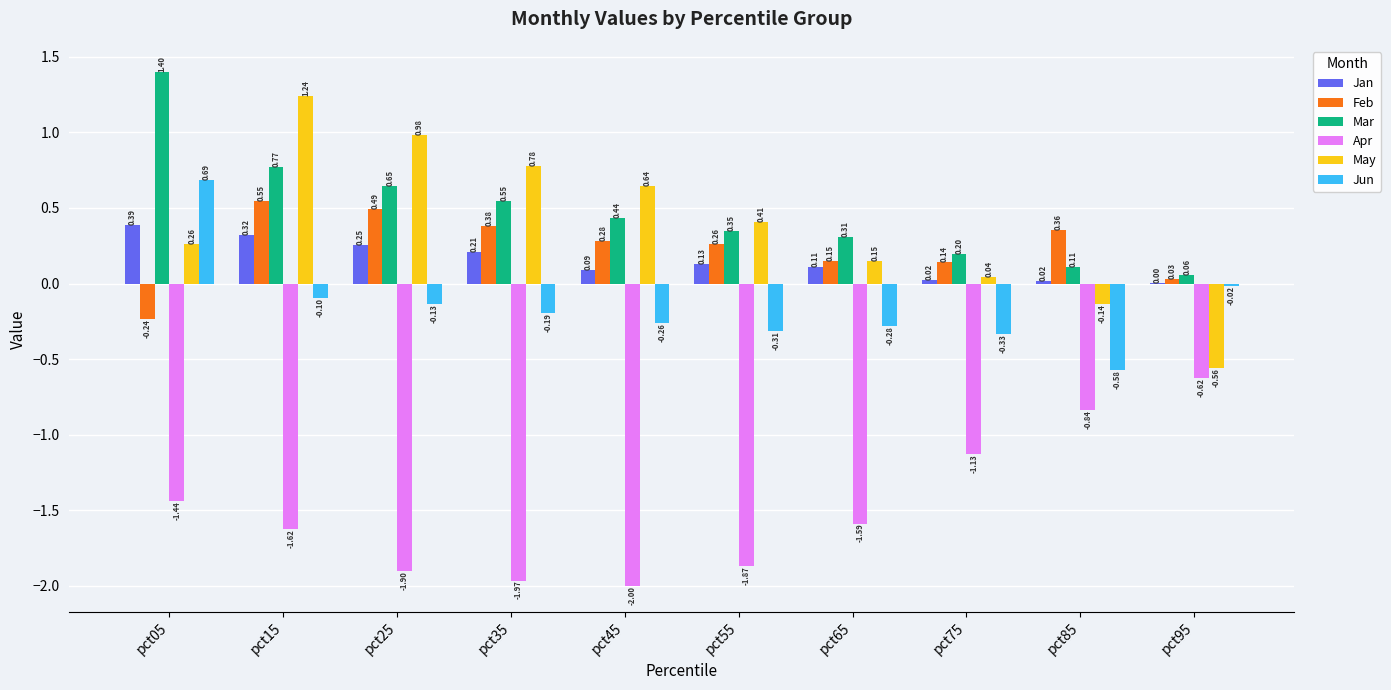

At which category is the sum across all series the highest?

pct15